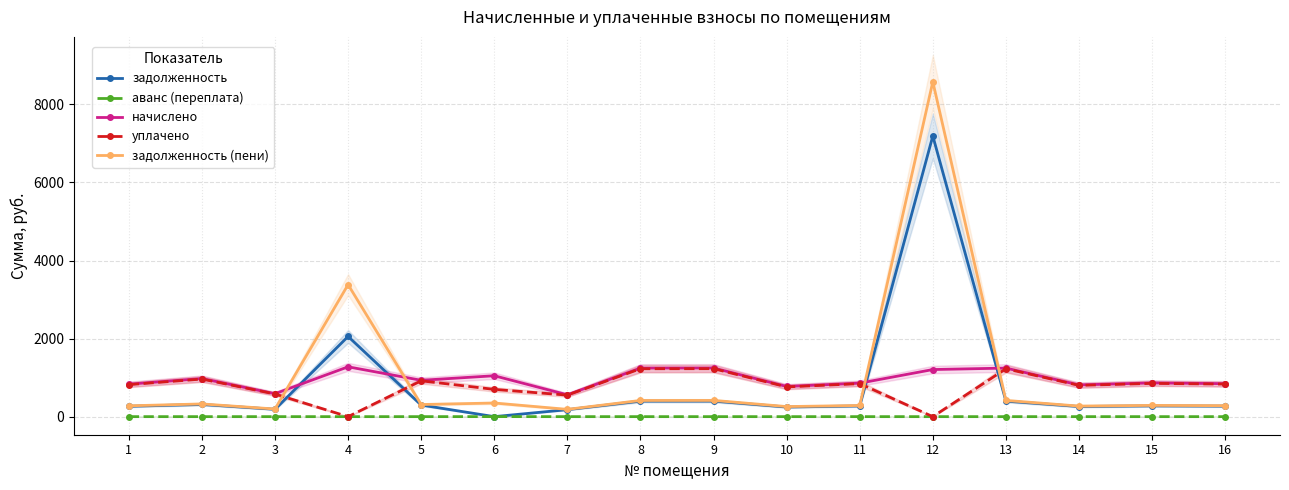

How many interior local peaks does the задолженность (пени) series have?

6